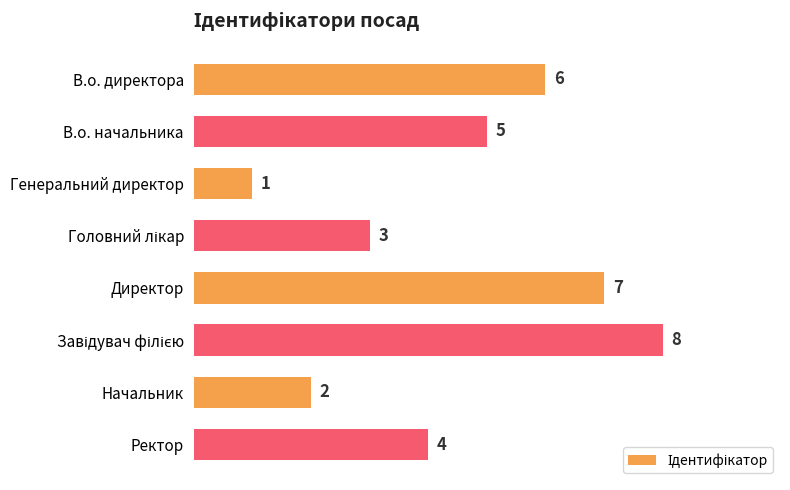

Are the bars grouped side by side (vs. stacked)?

No